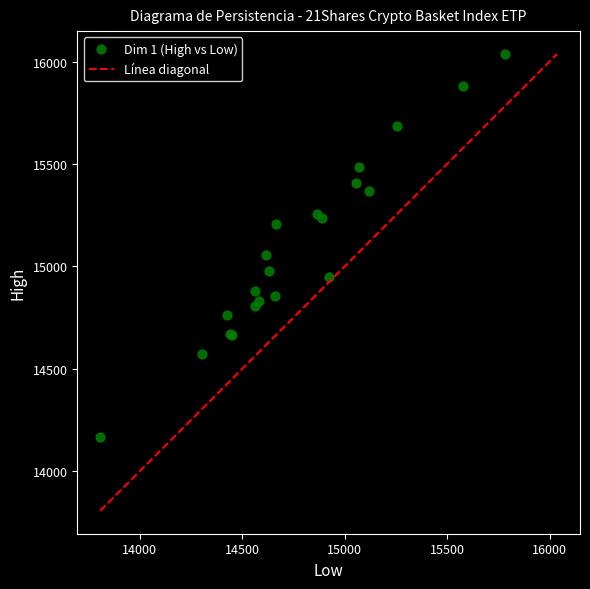

What Y value in the scatter plot is closest to 15101?

15053